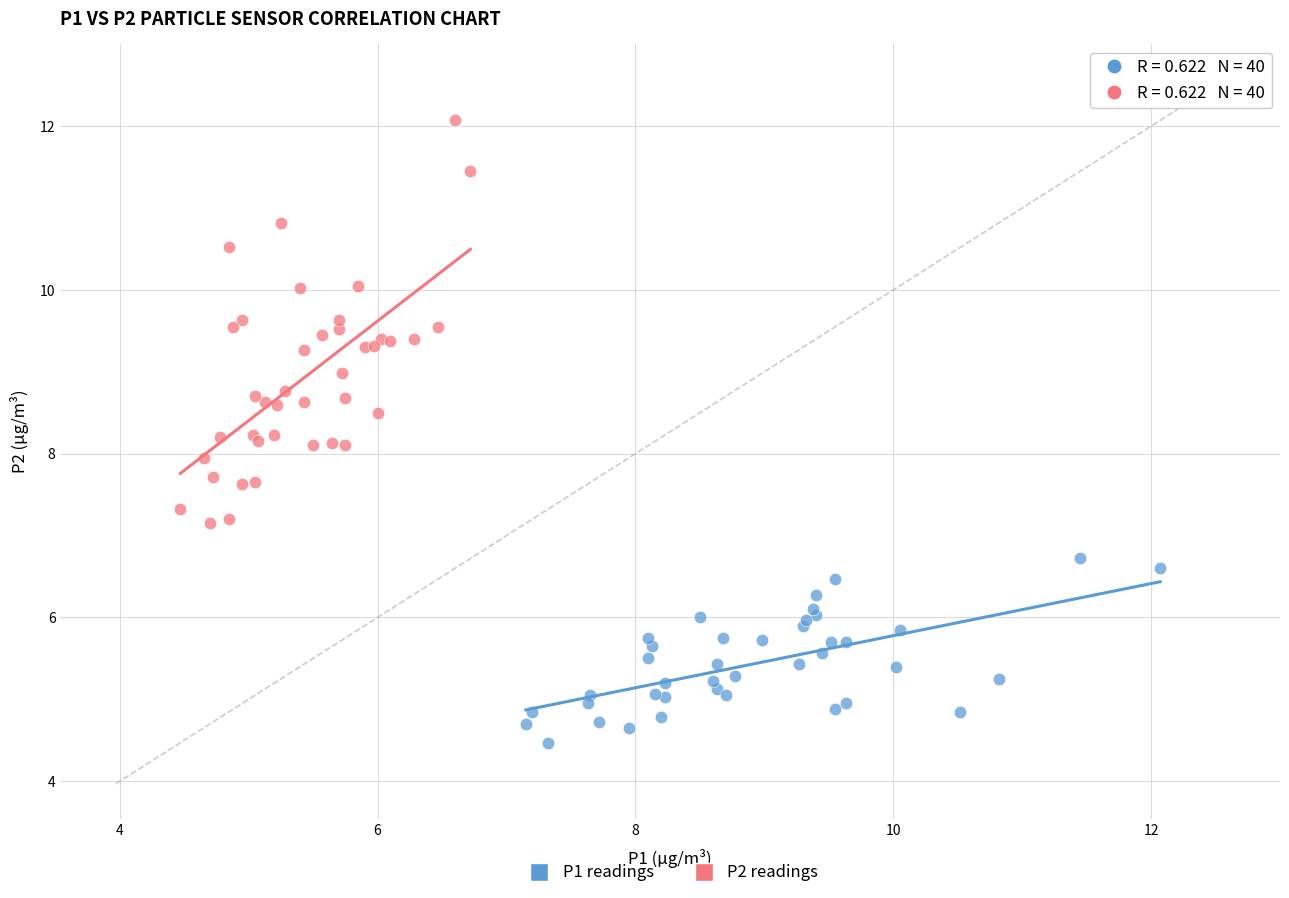

Which series reaches the minimum Y coordinate?

P1 readings